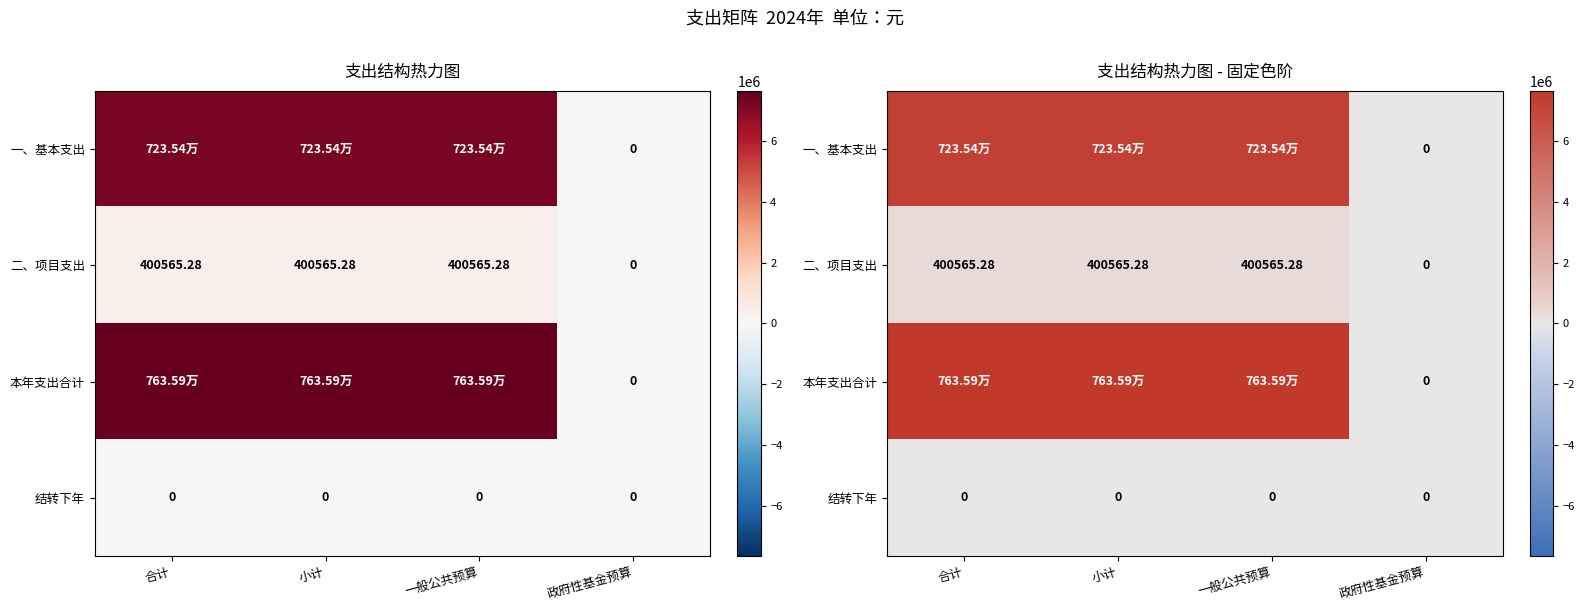

At which category is the sum across all series the highest?

合计